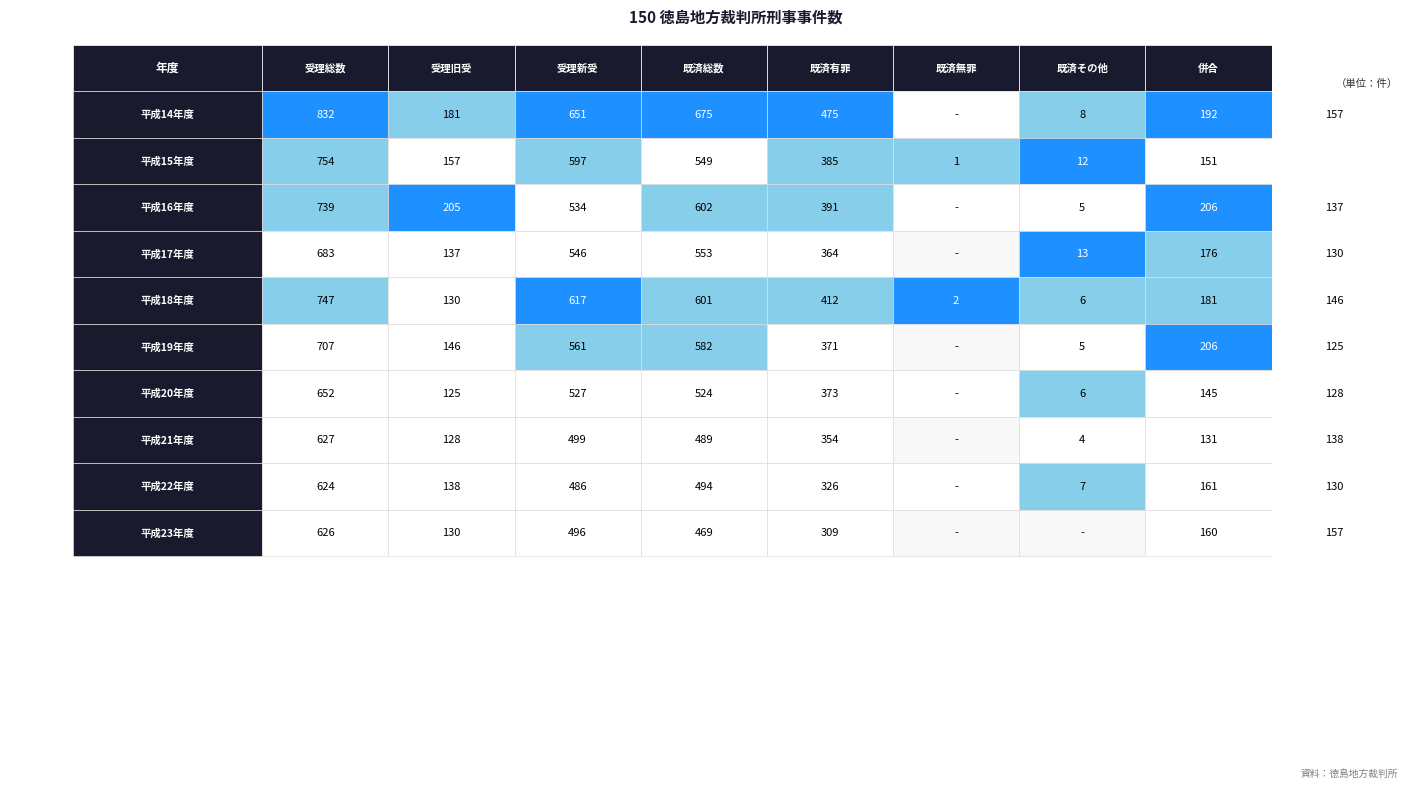

How many values in 平成23年度 are above zero?

7